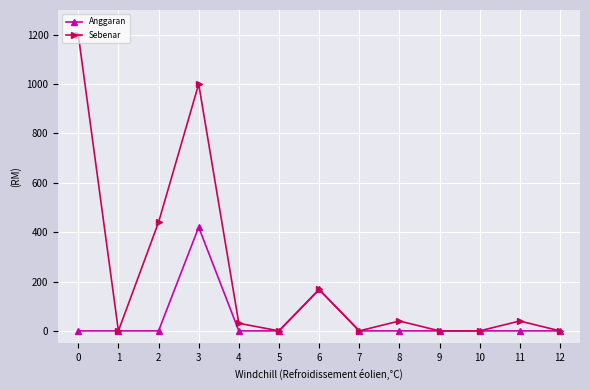

Reading right to left, list all the values displayed in this chart.

Anggaran: 0.0	0.0	0.0	0.0	0.0	0.0	167.7	0.0	0.0	420.0	0.0	0.0	0.0
Sebenar: 0.0	40.0	0.0	0.0	40.0	0.0	167.7	0.0	30.8	1000.1	440.0	0.0	1200.0